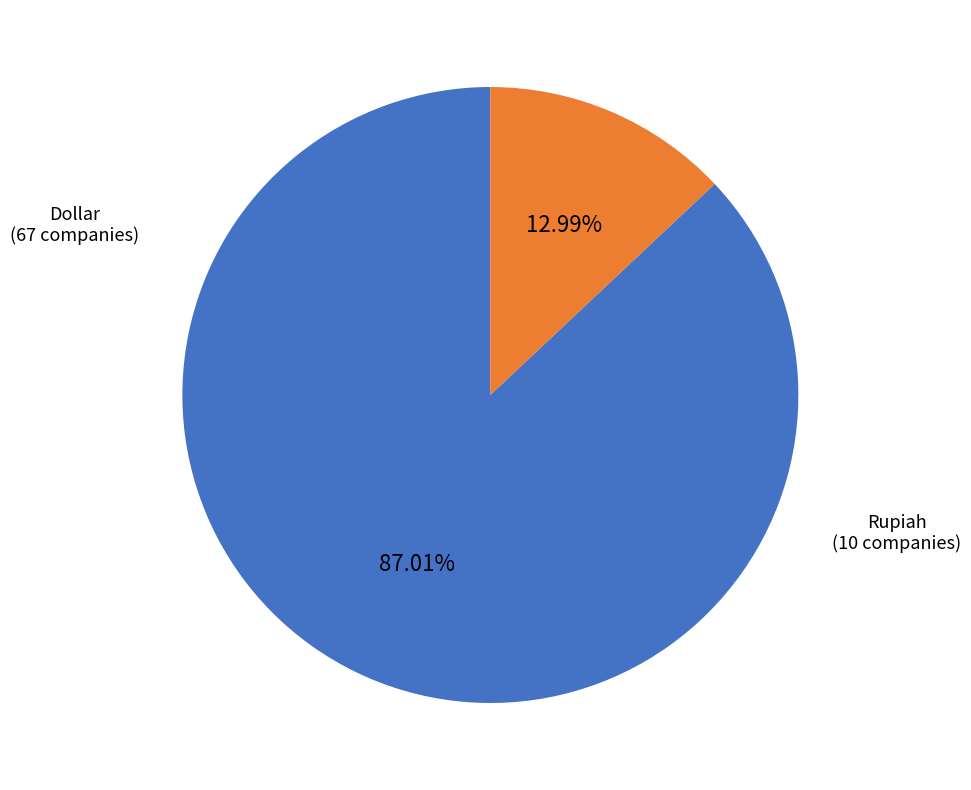

Does any single category account for the majority?

Yes